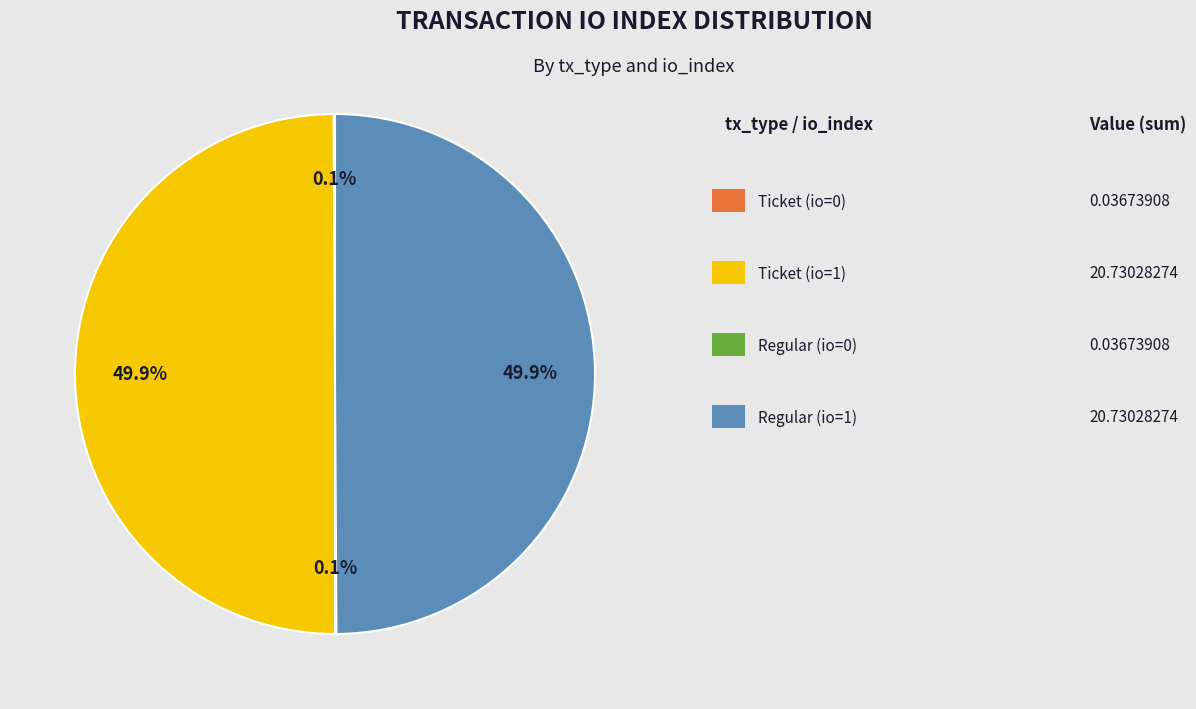

How many segments does this pie chart have?

4